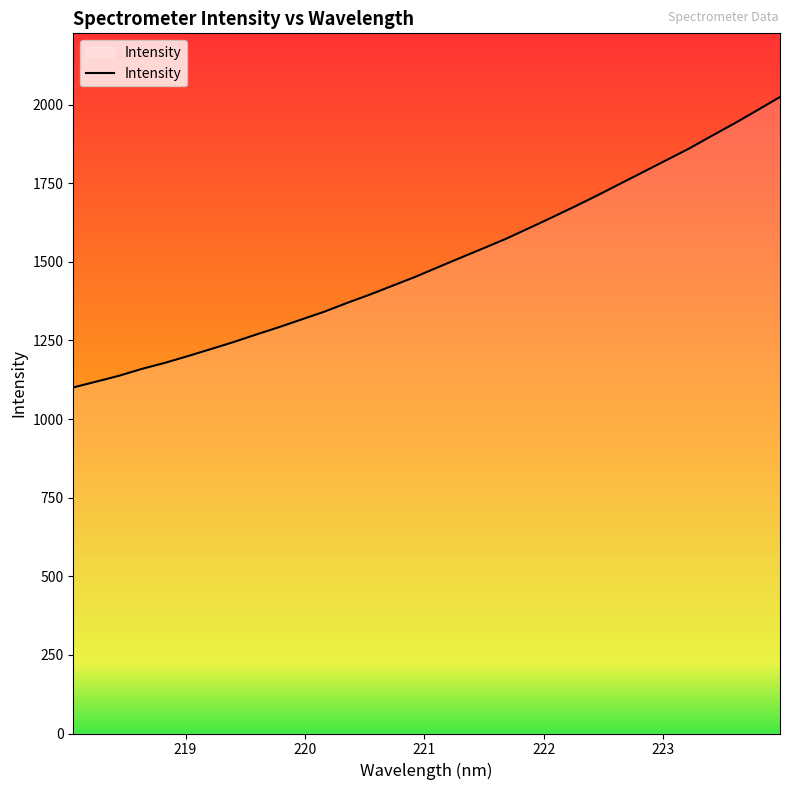

What is the minimum value shown in the chart?

1100.4